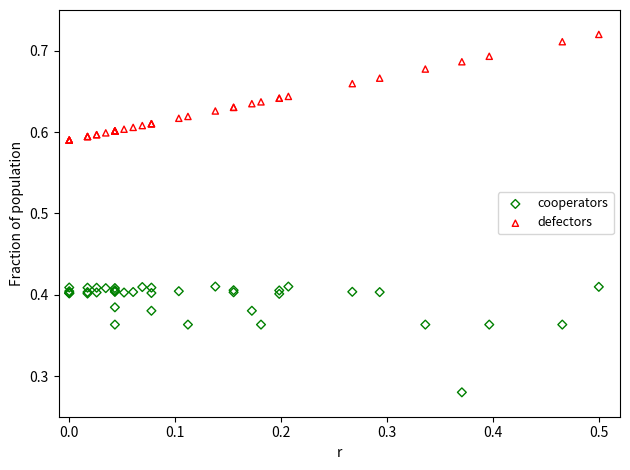

Which series contains the highest Y value?

defectors